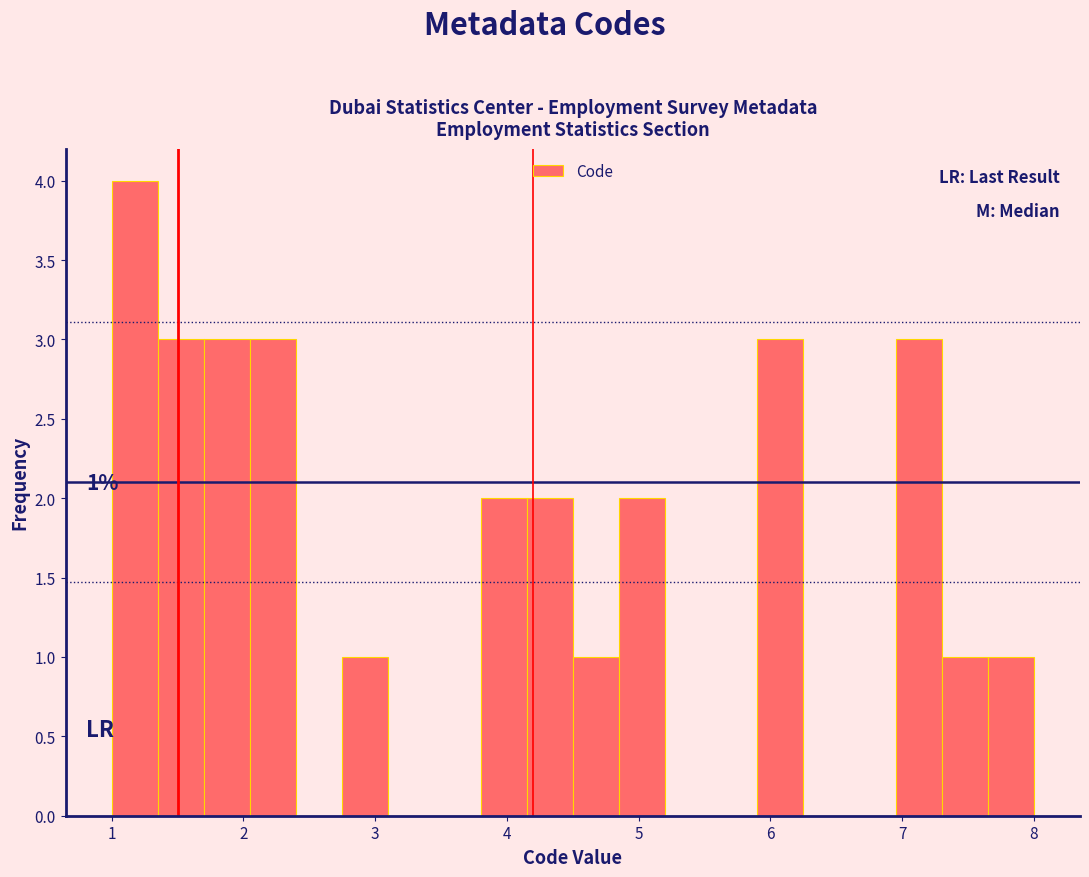

Around what value on the x-axis is the tallest bar? Give the approximate position of its centre, as read against the axis.

1.2